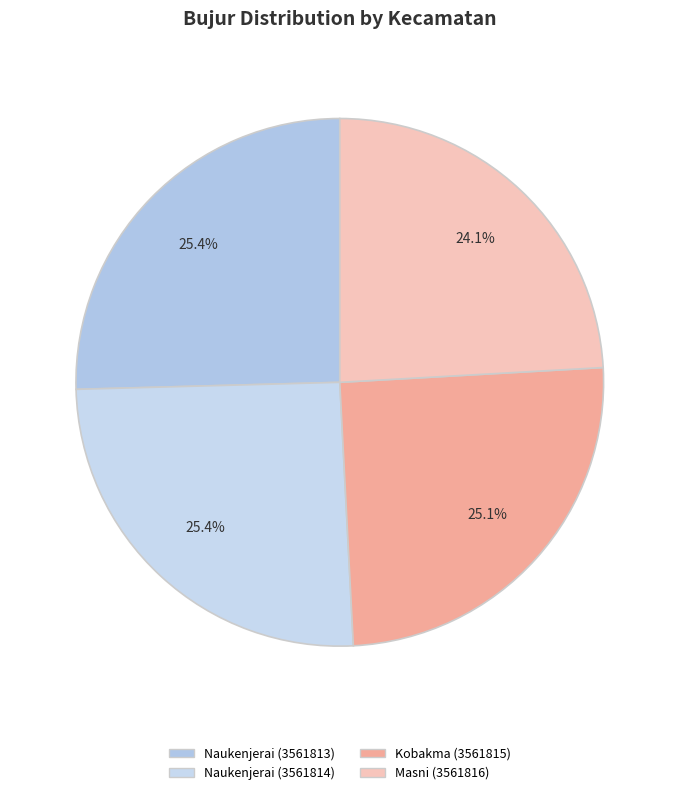

Does Kobakma (3561815) account for over 50% of the chart?

No